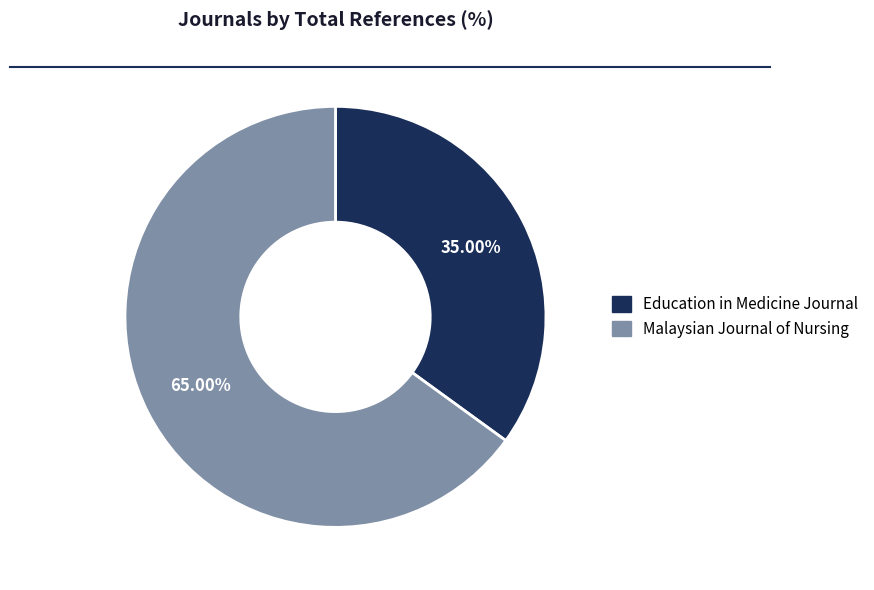

To the nearest percent, what is the combined percentage of Malaysian Journal of Nursing and Education in Medicine Journal?

100%